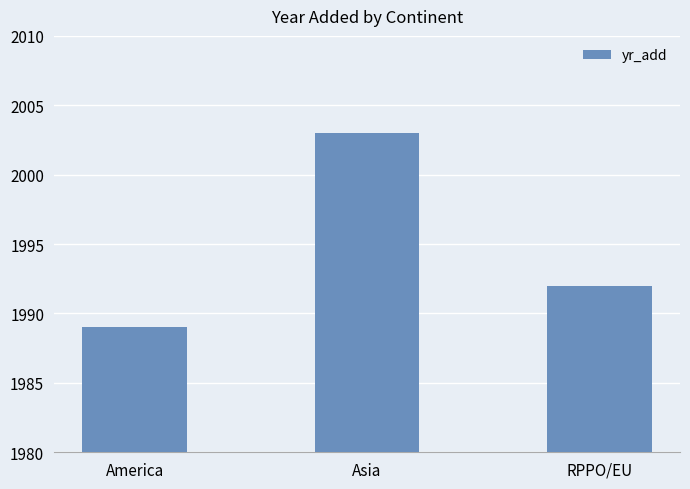

List the labels in order of value, largest first.

Asia, RPPO/EU, America